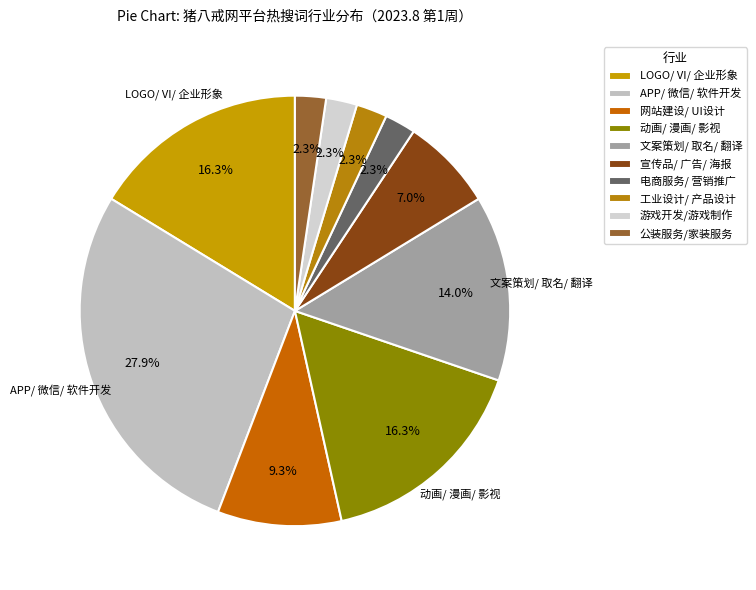

To the nearest percent, what is the difference between the 电商服务/ 营销推广 and LOGO/ VI/ 企业形象 slice percentages?

14%